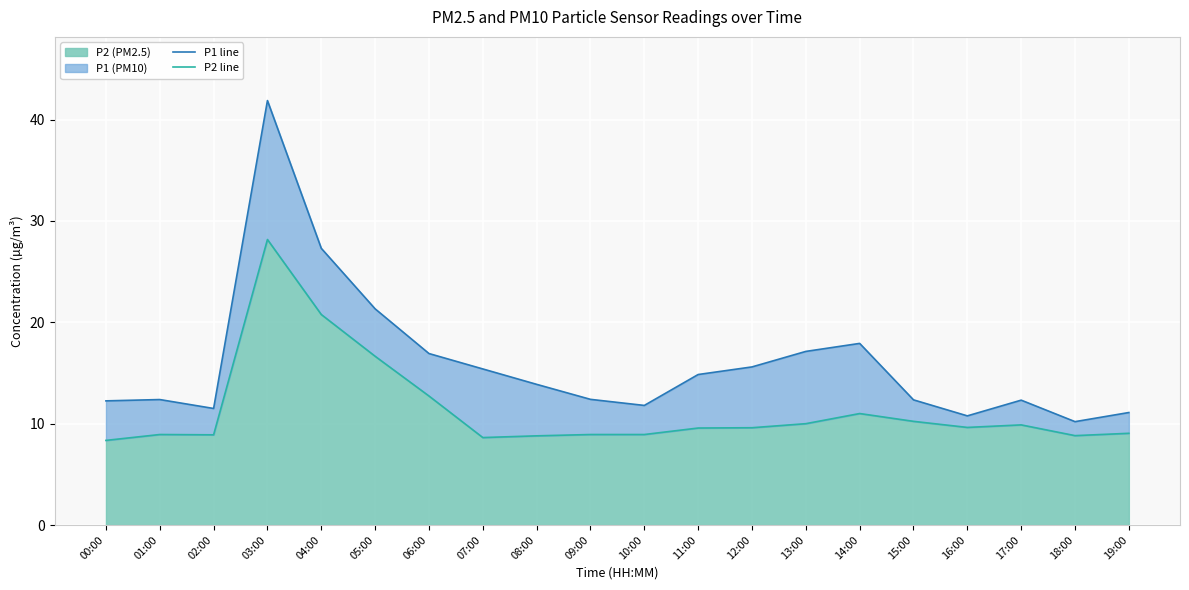

Reading left to right, extract all data points from this chart.

P1 line: 12.2	12.4	11.5	41.9	27.3	21.3	16.9	15.4	13.9	12.4	11.8	14.8	15.6	17.1	17.9	12.3	10.8	12.3	10.2	11.1
P2 line: 8.3	8.9	8.9	28.2	20.8	16.6	12.7	8.6	8.8	8.9	8.9	9.6	9.6	10.0	11.0	10.2	9.6	9.9	8.8	9.1